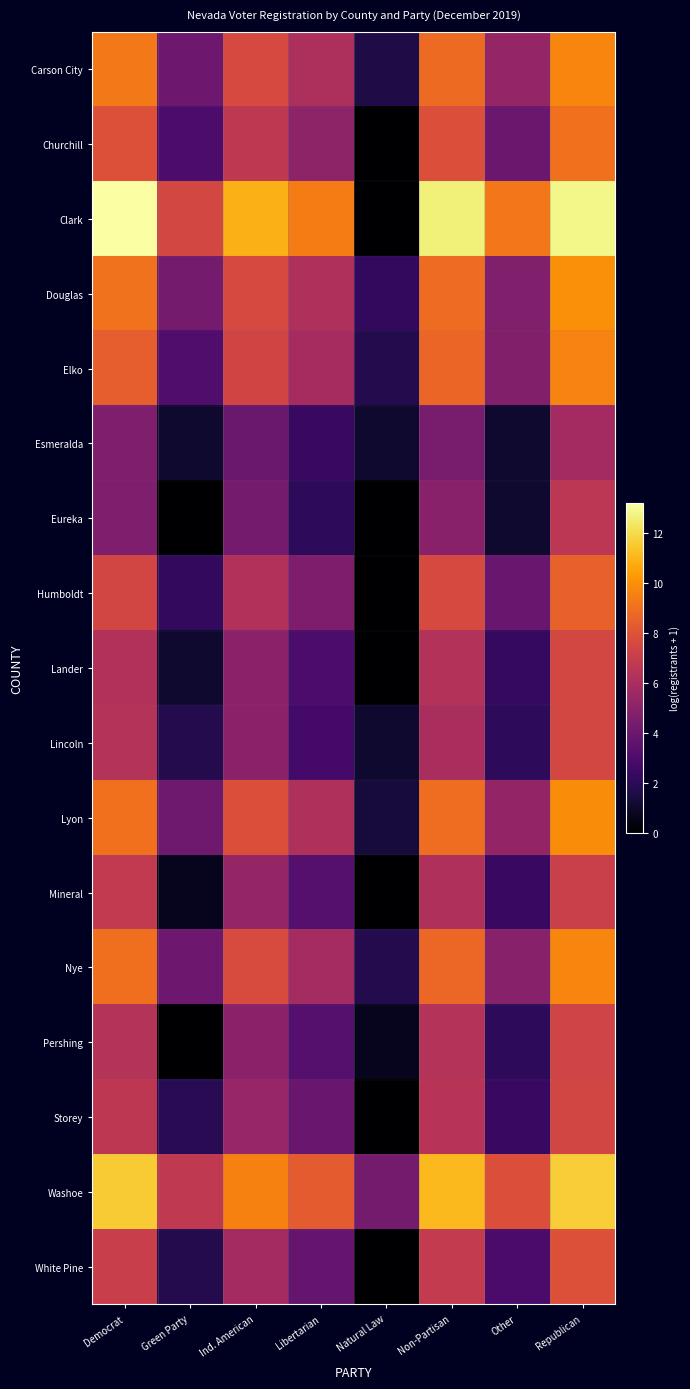

Reading left to right, list all the values displayed in this chart.

Carson City: Democrat=9.3	Green Party=4.1	Ind. American=7.6	Libertarian=6.1	Natural Law=1.6	Non-Partisan=8.8	Other=5.3	Republican=9.7
Churchill: Democrat=7.9	Green Party=2.9	Ind. American=6.7	Libertarian=5.1	Natural Law=0.0	Non-Partisan=7.9	Other=4.0	Republican=9.1
Clark: Democrat=13.2	Green Party=7.5	Ind. American=10.9	Libertarian=9.4	Natural Law=0.0	Non-Partisan=12.6	Other=9.2	Republican=12.8
Douglas: Democrat=9.1	Green Party=4.3	Ind. American=7.6	Libertarian=6.2	Natural Law=2.2	Non-Partisan=8.9	Other=4.7	Republican=10.0
Elko: Democrat=8.4	Green Party=3.1	Ind. American=7.4	Libertarian=5.9	Natural Law=1.8	Non-Partisan=8.7	Other=4.7	Republican=9.6
Esmeralda: Democrat=4.6	Green Party=1.1	Ind. American=4.0	Libertarian=2.4	Natural Law=1.1	Non-Partisan=4.4	Other=1.1	Republican=5.8
Eureka: Democrat=4.6	Green Party=0.0	Ind. American=4.3	Libertarian=2.1	Natural Law=0.0	Non-Partisan=4.9	Other=1.1	Republican=6.6
Humboldt: Democrat=7.5	Green Party=2.2	Ind. American=6.3	Libertarian=4.6	Natural Law=0.0	Non-Partisan=7.6	Other=3.9	Republican=8.5
Lander: Democrat=6.3	Green Party=1.1	Ind. American=5.0	Libertarian=2.9	Natural Law=0.0	Non-Partisan=6.3	Other=2.3	Republican=7.5
Lincoln: Democrat=6.4	Green Party=1.8	Ind. American=5.0	Libertarian=2.8	Natural Law=1.1	Non-Partisan=6.0	Other=2.1	Republican=7.5
Lyon: Democrat=9.0	Green Party=4.1	Ind. American=7.8	Libertarian=6.2	Natural Law=1.4	Non-Partisan=8.9	Other=5.3	Republican=9.9
Mineral: Democrat=6.8	Green Party=0.7	Ind. American=5.3	Libertarian=3.3	Natural Law=0.0	Non-Partisan=6.2	Other=2.4	Republican=7.1
Nye: Democrat=9.0	Green Party=4.1	Ind. American=7.7	Libertarian=5.9	Natural Law=1.8	Non-Partisan=8.7	Other=4.9	Republican=9.7
Pershing: Democrat=6.3	Green Party=0.0	Ind. American=5.0	Libertarian=3.3	Natural Law=0.7	Non-Partisan=6.3	Other=2.1	Republican=7.3
Storey: Democrat=6.7	Green Party=1.9	Ind. American=5.4	Libertarian=3.9	Natural Law=0.0	Non-Partisan=6.5	Other=2.4	Republican=7.4
Washoe: Democrat=11.6	Green Party=6.8	Ind. American=9.5	Libertarian=8.3	Natural Law=4.3	Non-Partisan=11.1	Other=7.9	Republican=11.6
White Pine: Democrat=7.1	Green Party=1.8	Ind. American=5.8	Libertarian=3.8	Natural Law=0.0	Non-Partisan=6.9	Other=2.9	Republican=7.9